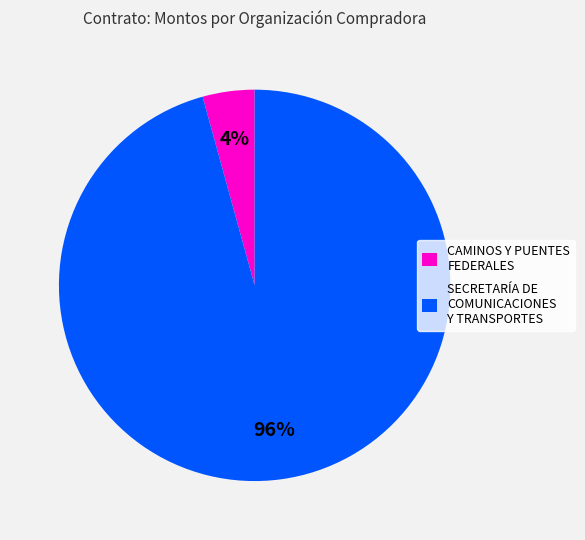

Do SECRETARÍA DE COMUNICACIONES Y TRANSPORTES and CAMINOS Y PUENTES FEDERALES together represent more than half of the pie?

Yes